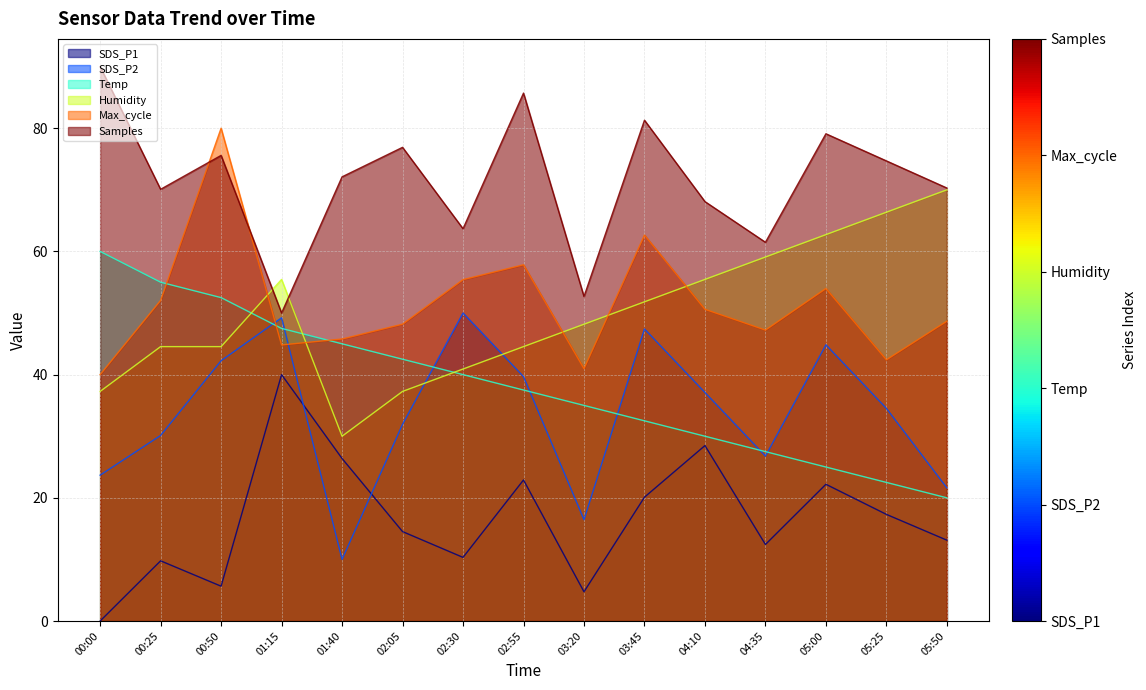

After their last crossing, which series has the higher values: Samples or Humidity?

Samples